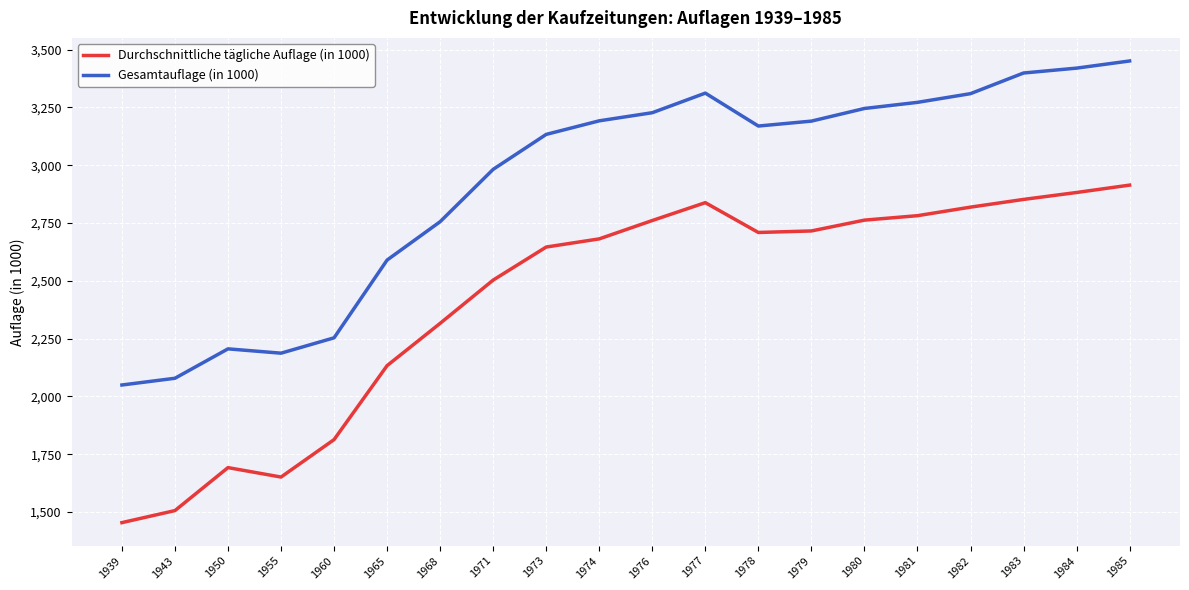

How many interior local valleys does the Gesamtauflage (in 1000) series have?

2